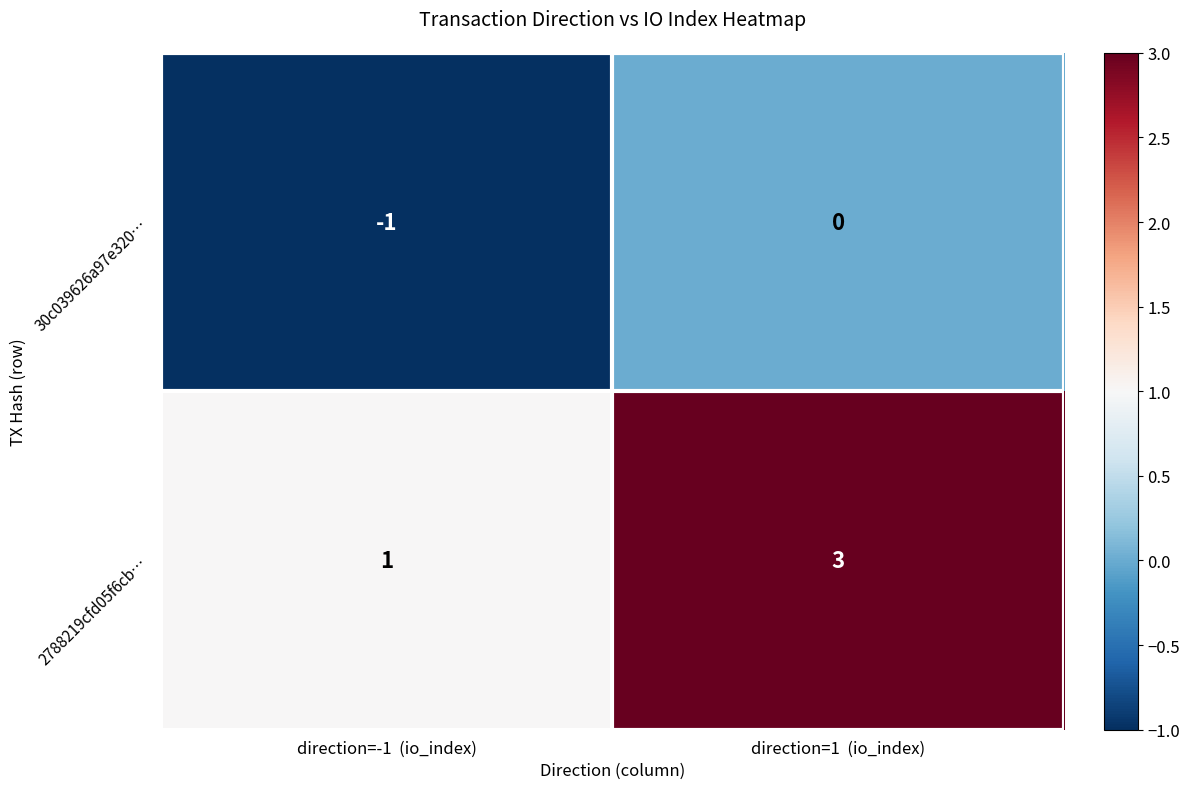

What is the sum of the 2788219cfd05f6cb… values at direction=1  (io_index) and direction=-1  (io_index)?

4